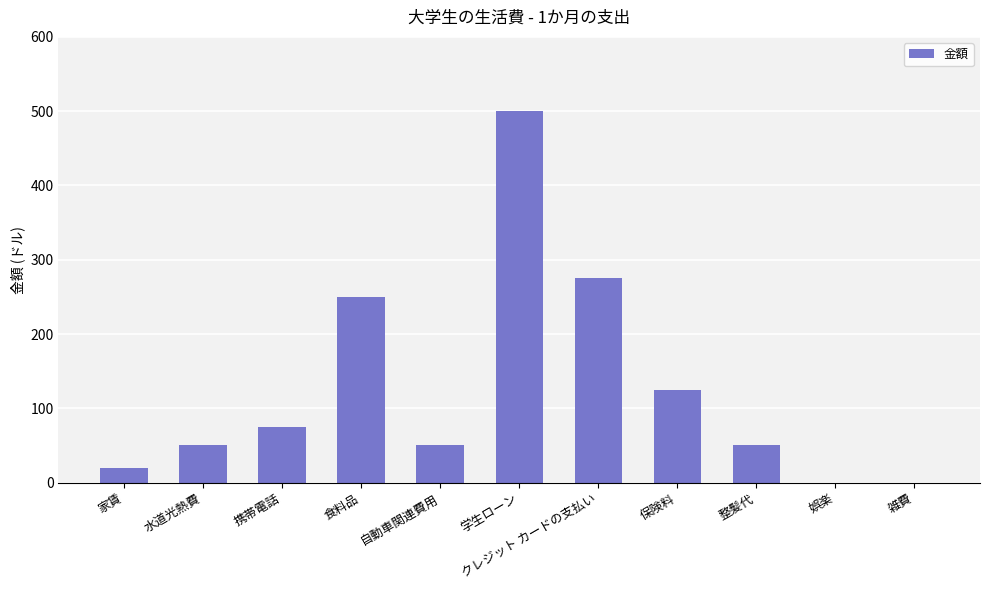

True or false: the data shows 168 at 食料品.

False